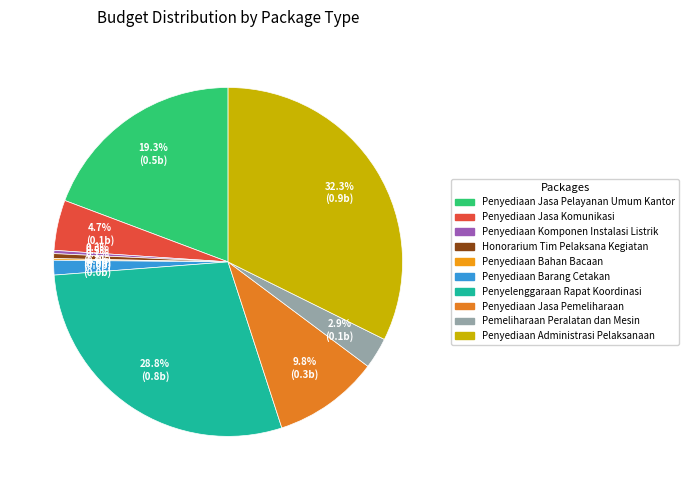

True or false: Penyediaan Jasa Pemeliharaan accounts for 10% of the total.

True